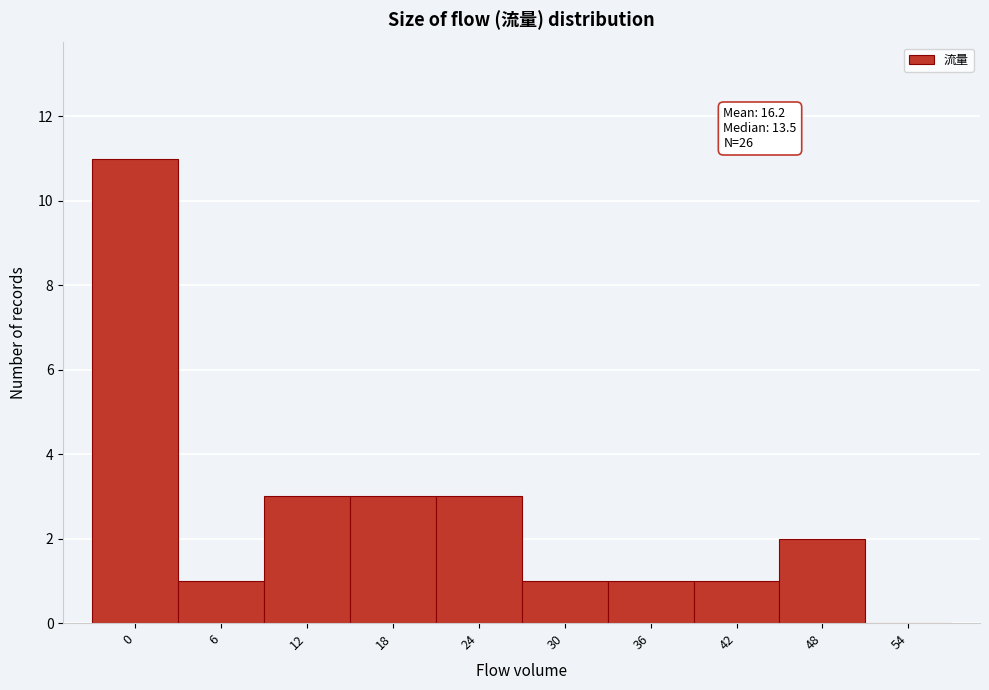

Reading right to left, transcribe all the data shown in this chart.

54=0	48=2	42=1	36=1	30=1	24=3	18=3	12=3	6=1	0=11